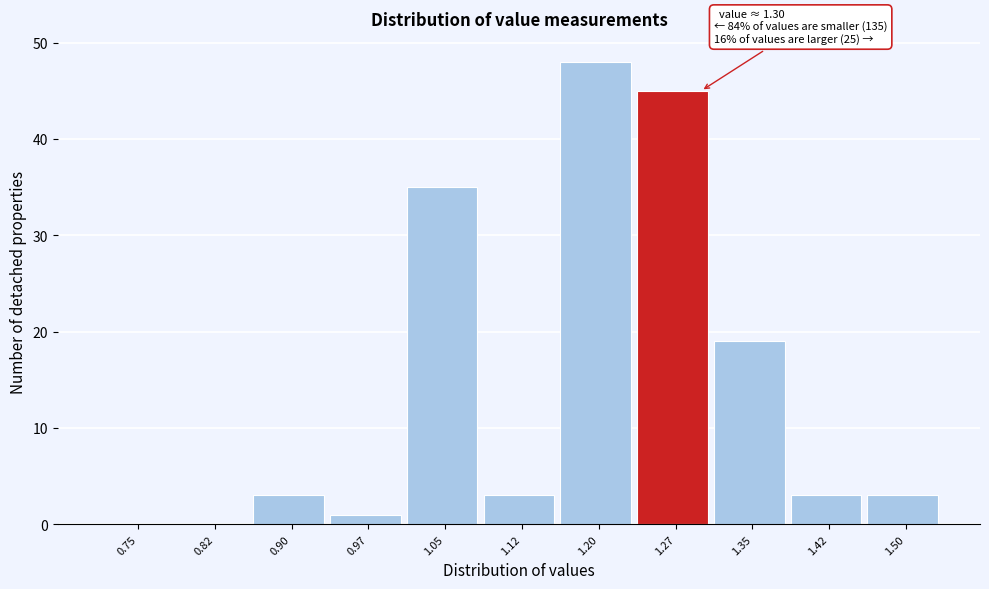

Reading left to right, extract all data points from this chart.

0.75=0	0.82=0	0.90=3	0.97=1	1.05=35	1.12=3	1.20=48	1.27=45	1.35=19	1.42=3	1.50=3